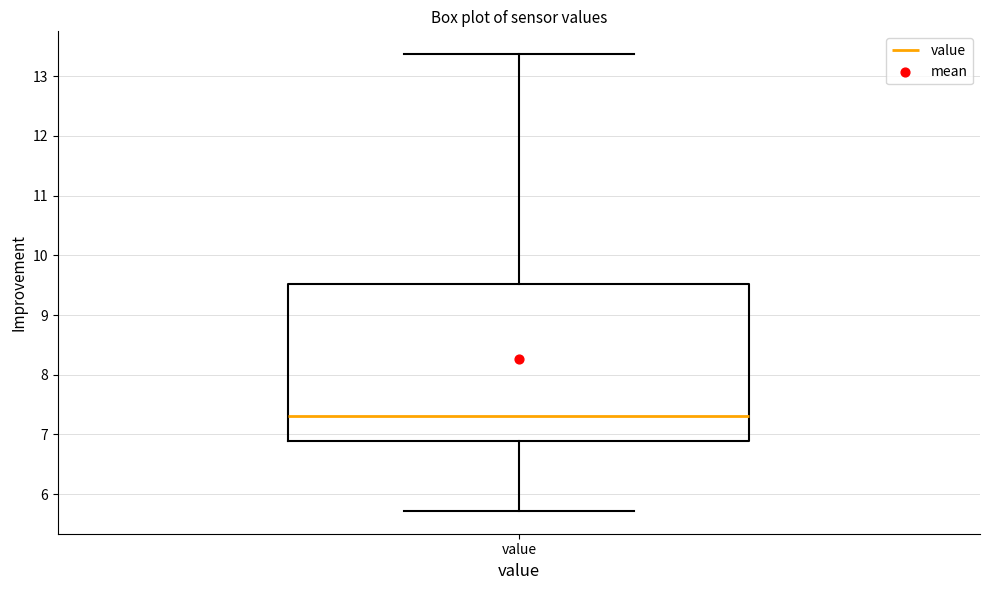

Where does the median line of the box for value sit on the y-axis? The values are not printed on the chart, so give them approximately, as read against the axis.

7.3